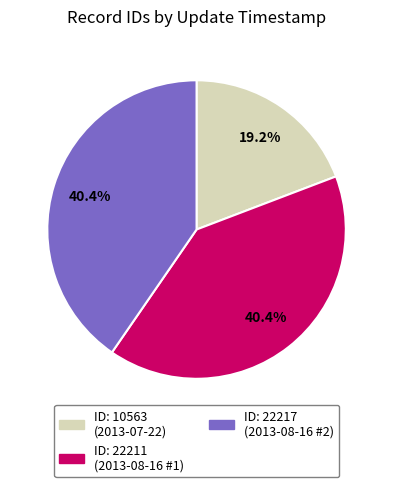

How many slices are in this pie chart?

3